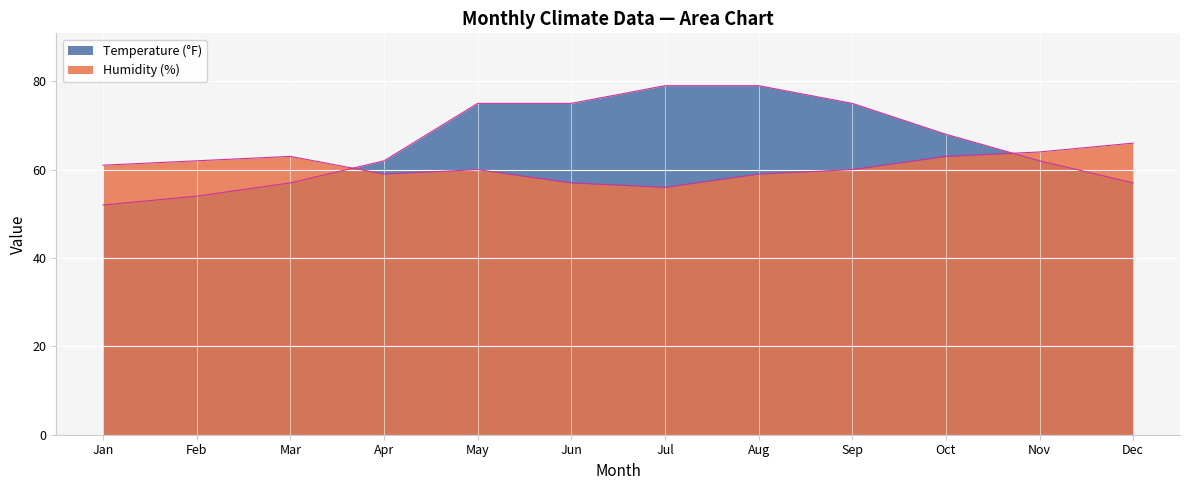

Which category has the lowest value across all series?

Jan